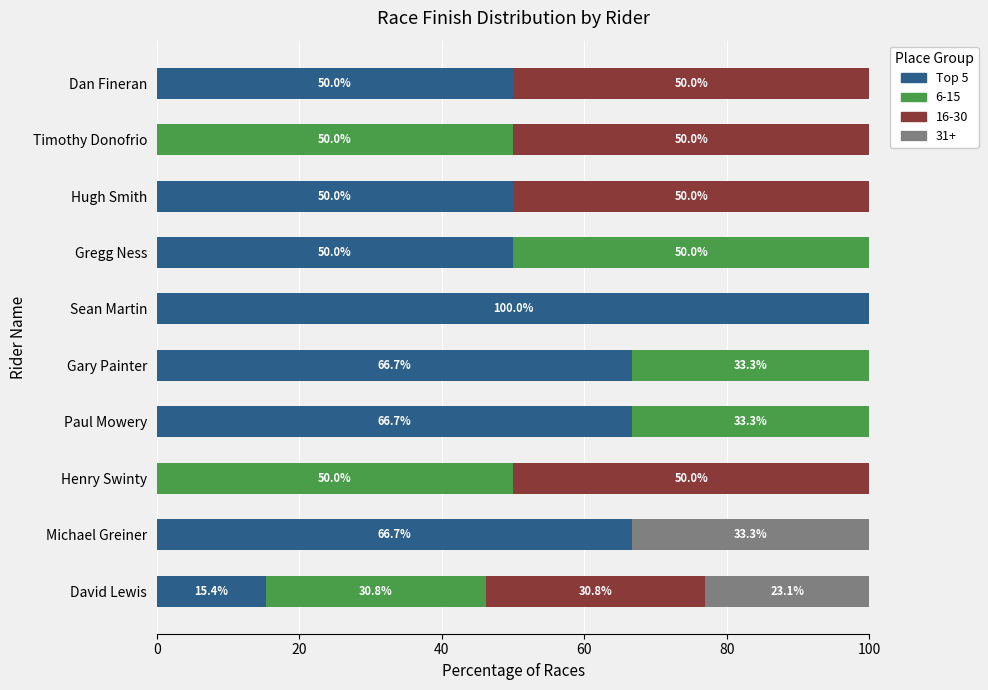

What is the maximum value for Top 5?

100.0